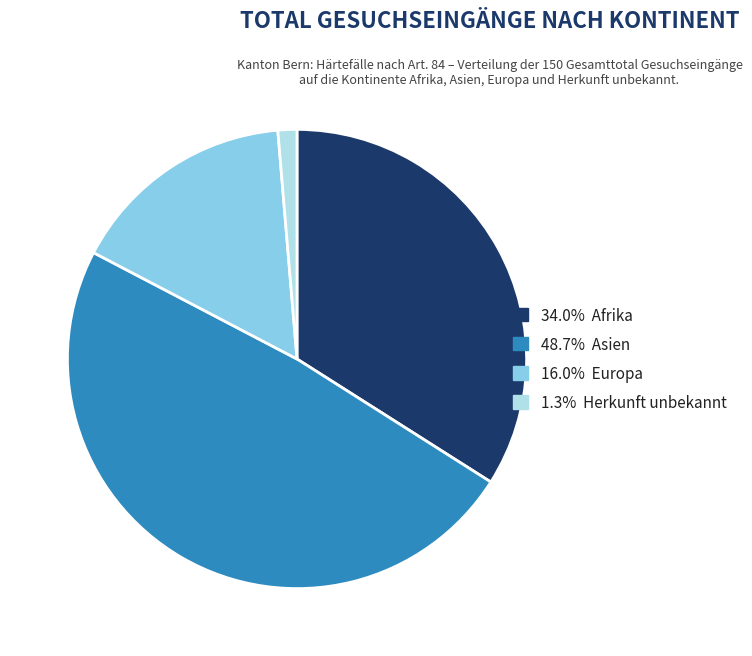

Is there a majority slice in this chart?

No